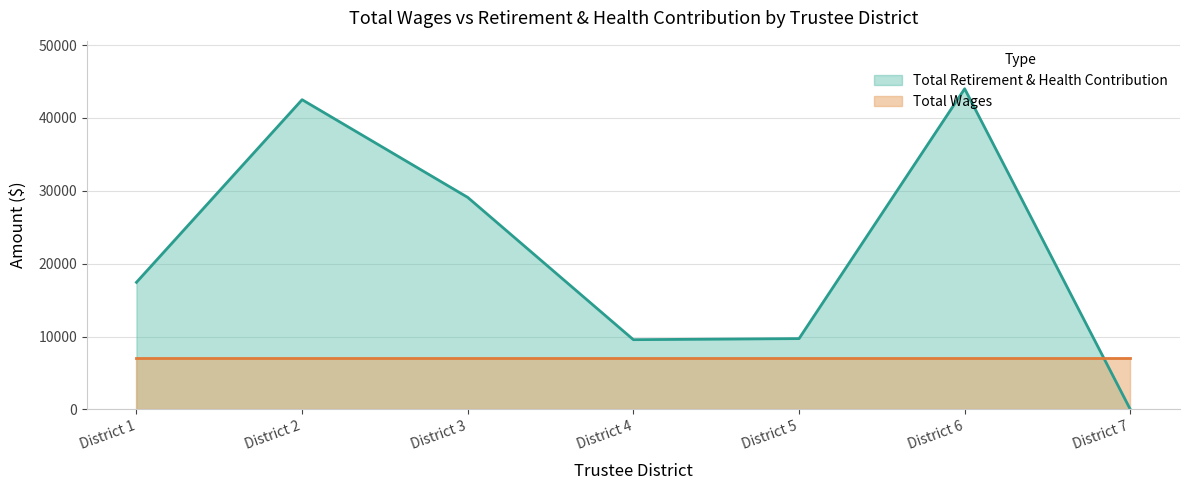

True or false: the data has more than 1 interior local peaks.

True